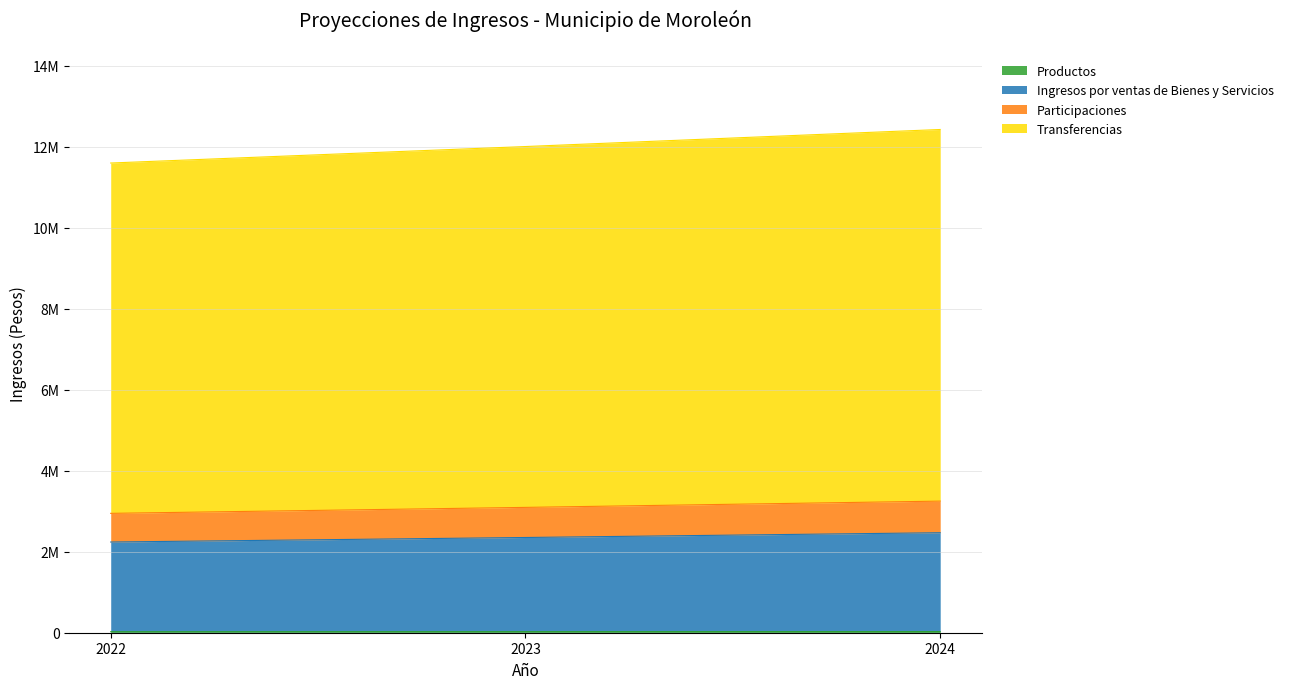

List the series in order of their peak value, lowest first.

Productos, Participaciones, Ingresos por ventas de Bienes y Servicios, Transferencias